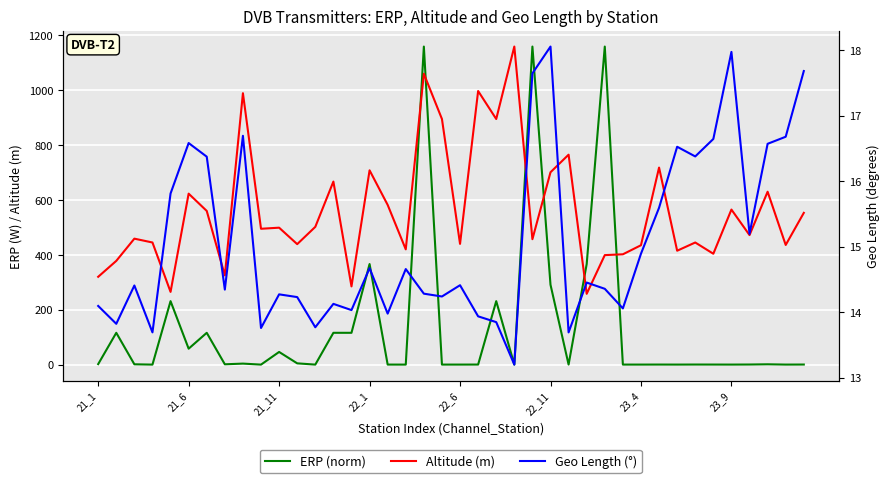

Which series has the largest total across all categories?

Altitude (m)